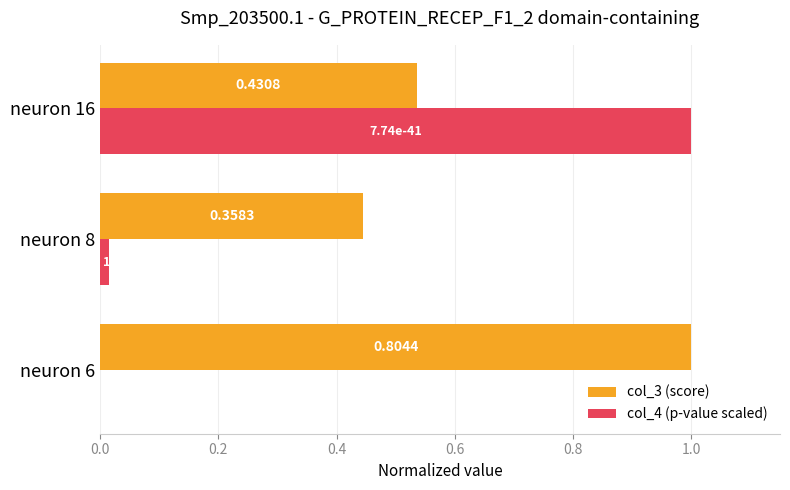

How many categories are shown in the chart?

3